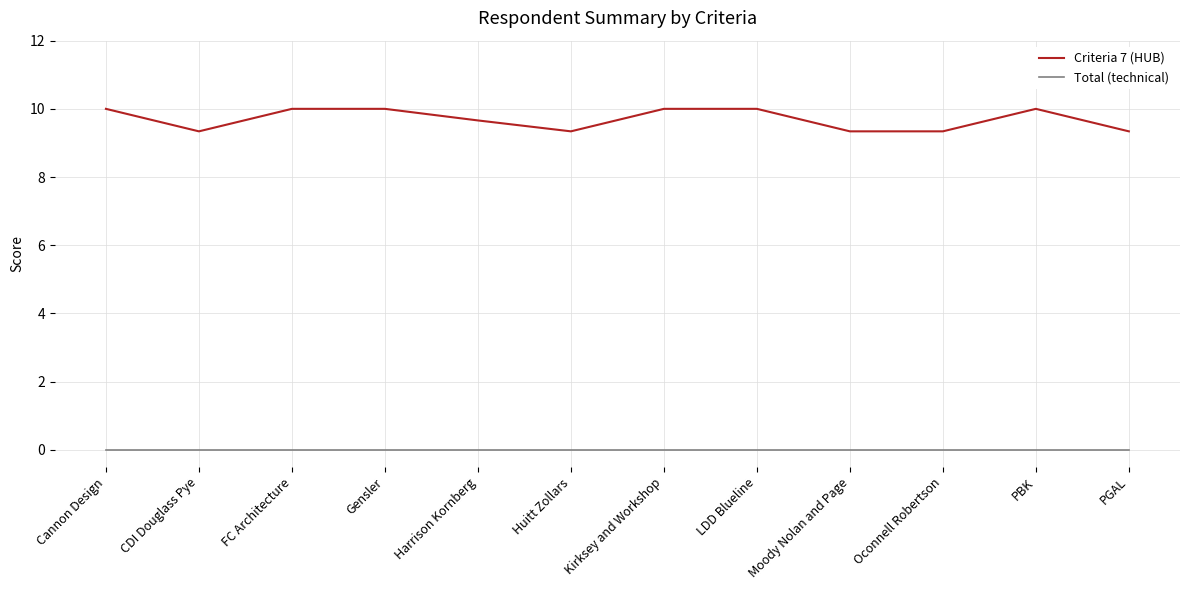

What is the difference between the highest and lowest values at LDD Blueline?

10.0